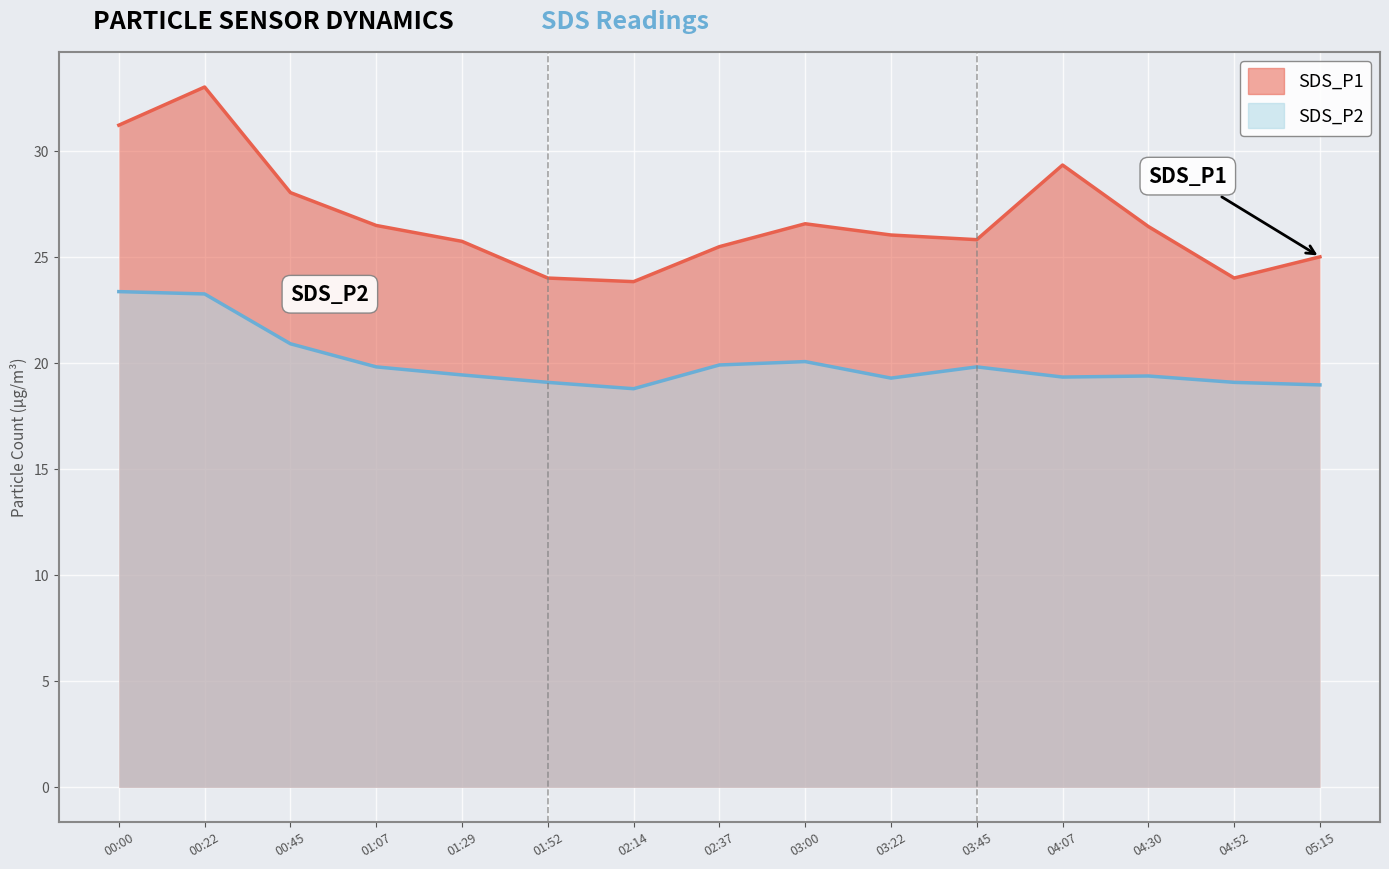

In SDS_P1, how many points are higher than both neighbors (excluding endpoints)?

3